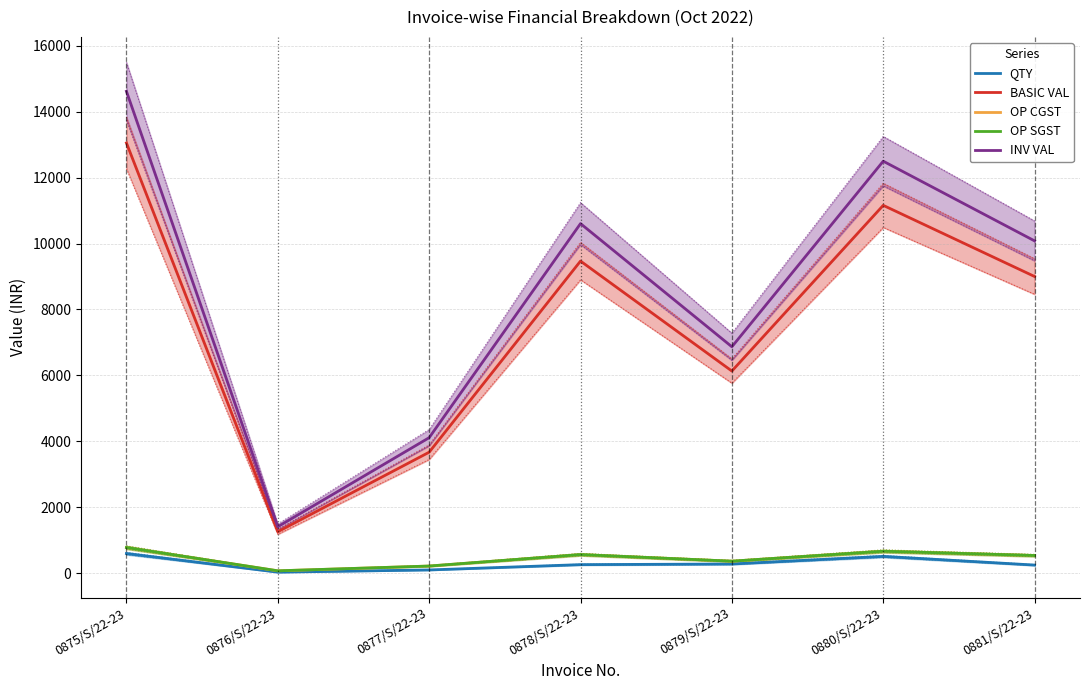

What is the approximate value of BASIC VAL at 0875/S/22-23?

13050.0